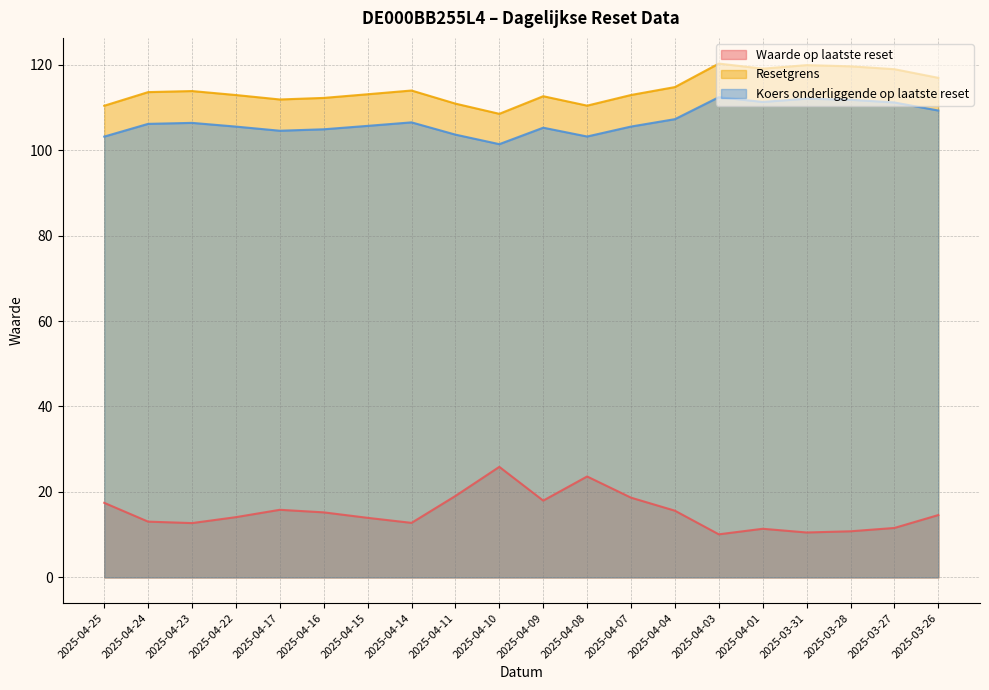

Which series has the widest spread of values?

Waarde op laatste reset